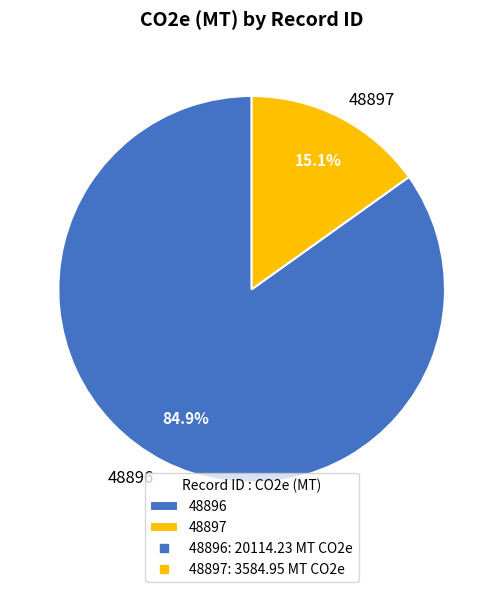

What is the smallest slice in the pie chart?

48897